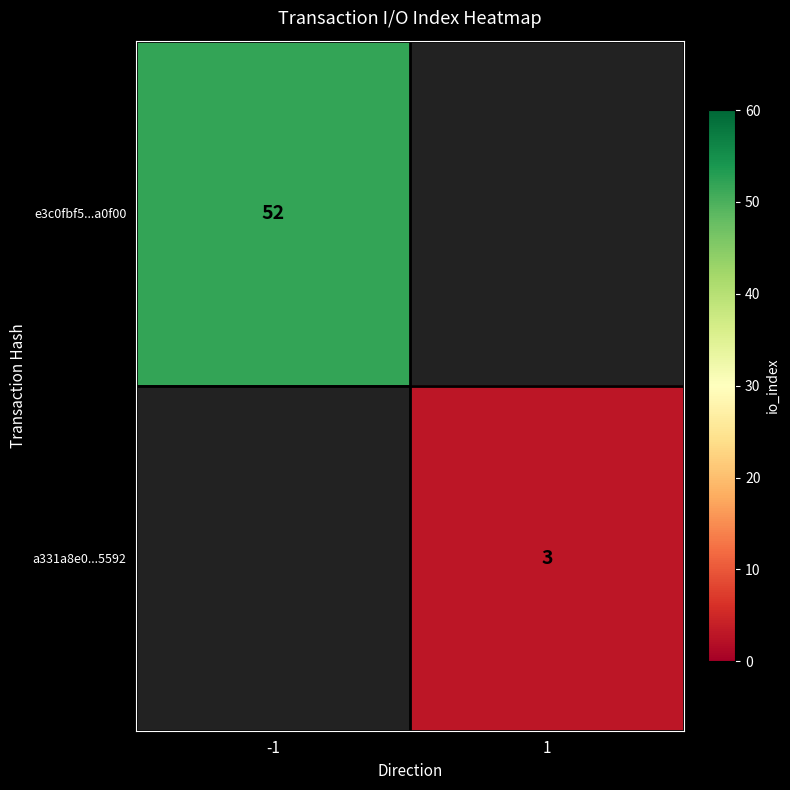

Is it true that e3c0fbf5...a0f00 equals 27 at -1?

False